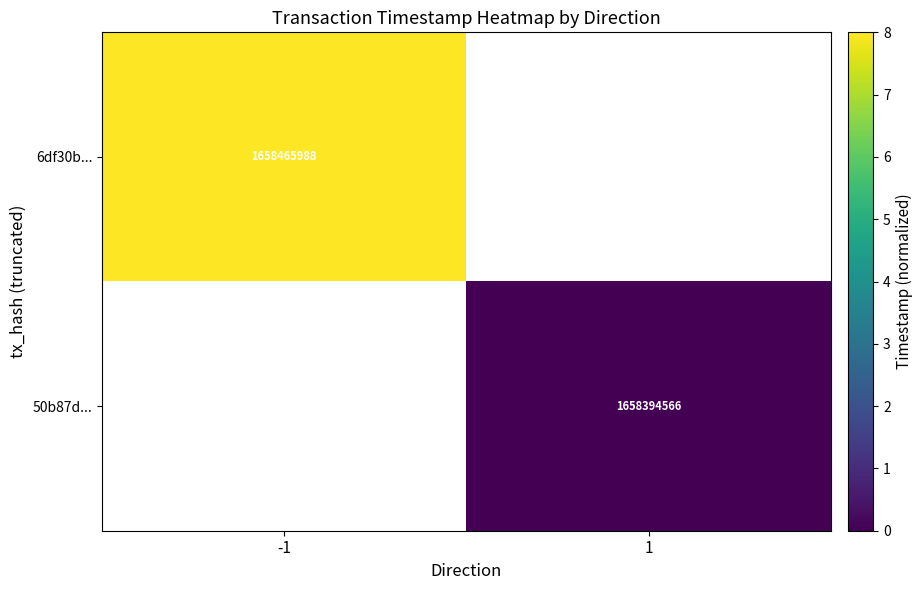

Which has a higher value, 1 or -1?

-1